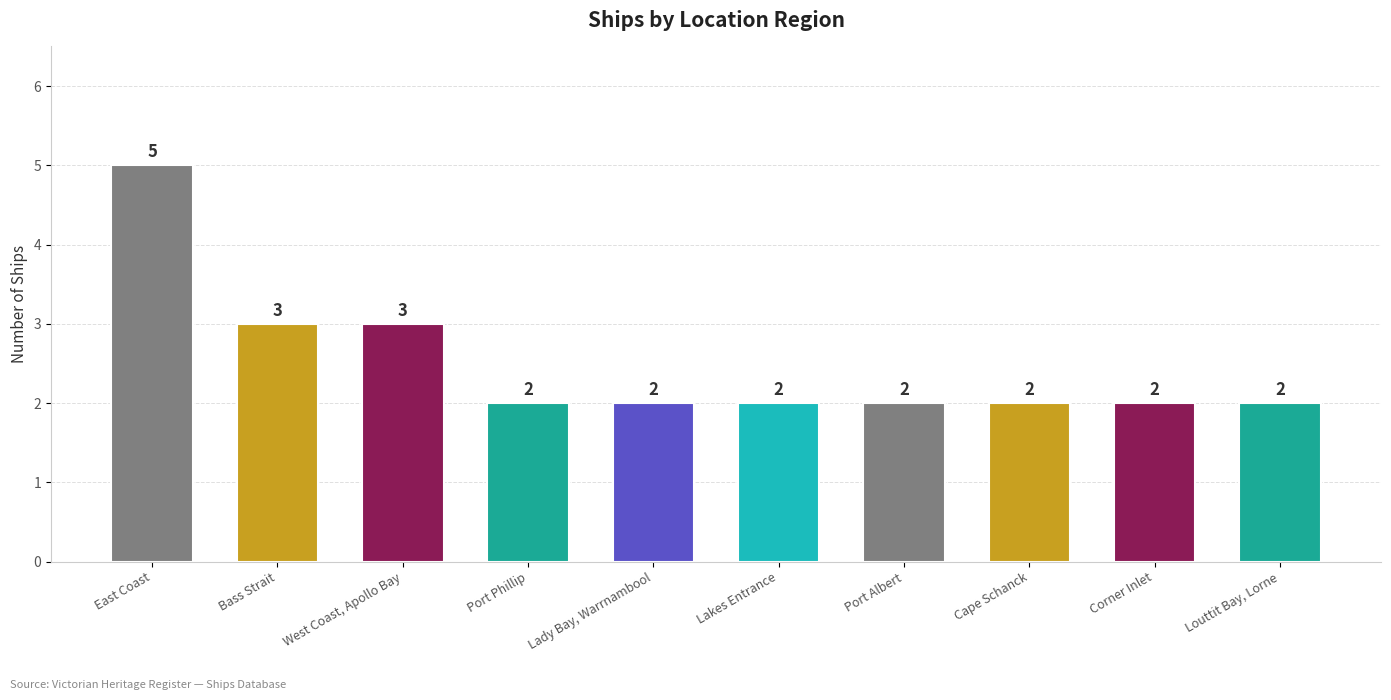

What is the change in value from Bass Strait to Lakes Entrance?

-1